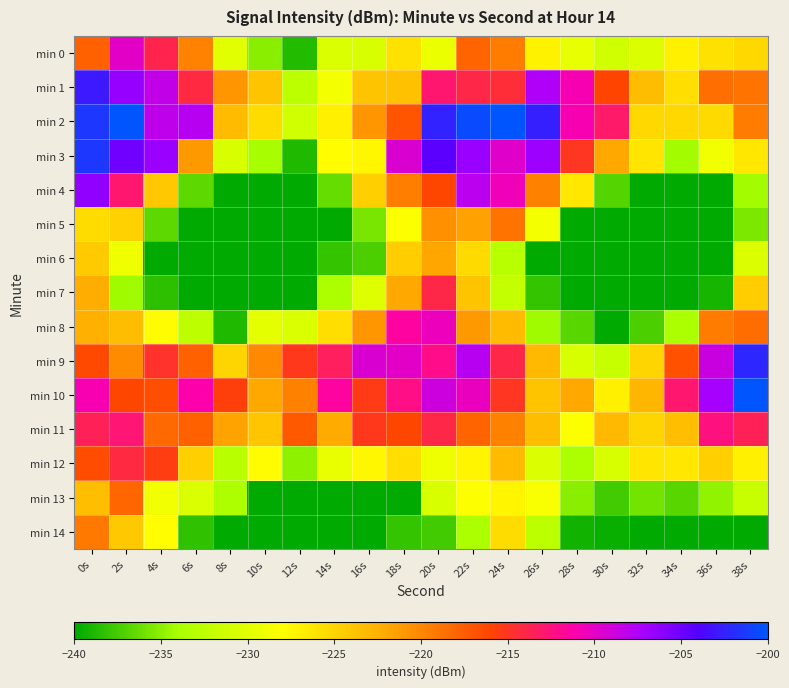

Rank the series by their maximum value, from lowest to highest.

min 6, min 14, min 5, min 13, min 12, min 7, min 11, min 8, min 0, min 4, min 1, min 9, min 3, min 2, min 10